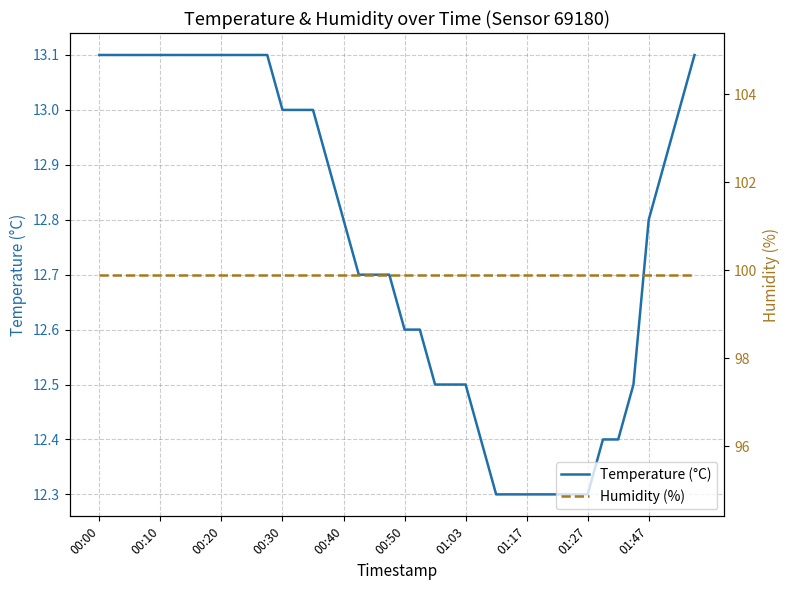

What is the maximum value for Temperature (°C)?

13.1